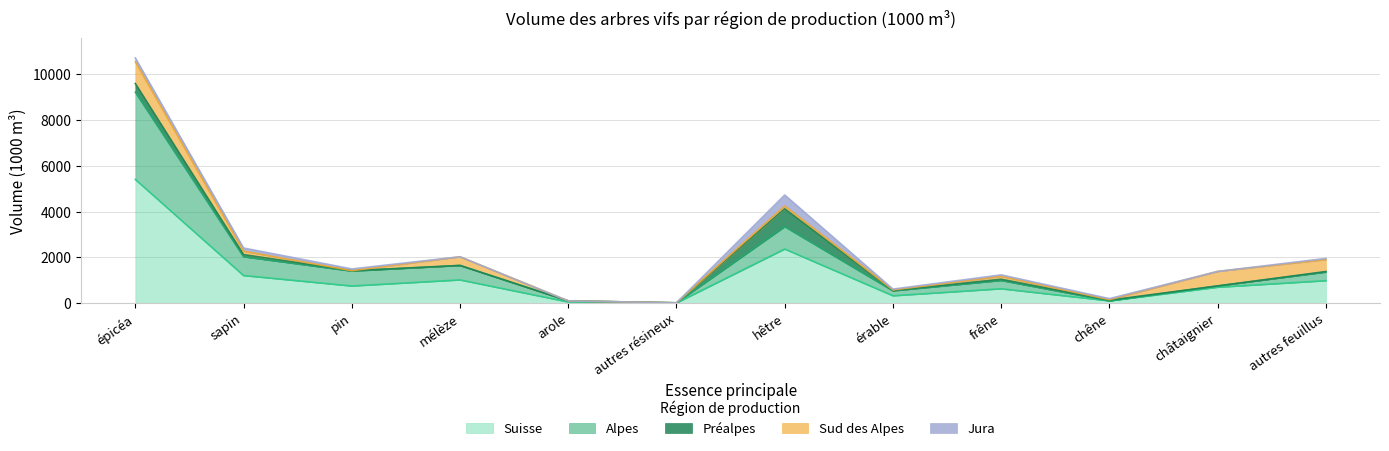

Reading left to right, what are all the values shown in this chart?

Suisse: épicéa=5402	sapin=1203	pin=745	mélèze=1011	arole=47	autres résineux=5	hêtre=2361	érable=318	frêne=624	chêne=96	châtaignier=691	autres feuillus=977
Alpes: épicéa=3813	sapin=820	pin=652	mélèze=632	arole=47	autres résineux=5	hêtre=978	érable=216	frêne=363	chêne=0	châtaignier=57	autres feuillus=377
Préalpes: épicéa=378	sapin=95	pin=19	mélèze=0	arole=0	autres résineux=0	hêtre=781	érable=16	frêne=54	chêne=32	châtaignier=0	autres feuillus=24
Sud des Alpes: épicéa=949	sapin=149	pin=0	mélèze=379	arole=0	autres résineux=0	hêtre=119	érable=24	frêne=125	chêne=19	châtaignier=634	autres feuillus=521
Jura: épicéa=166	sapin=139	pin=75	mélèze=0	arole=0	autres résineux=0	hêtre=482	érable=35	frêne=65	chêne=46	châtaignier=0	autres feuillus=51